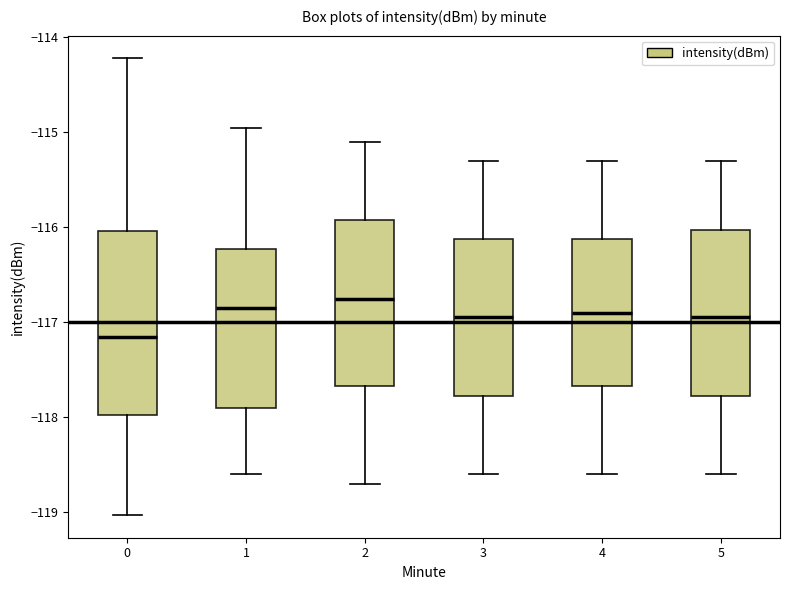

Where does the median line of the box at x = 0 sit on the y-axis? The values are not printed on the chart, so give them approximately, as read against the axis.

-117.2